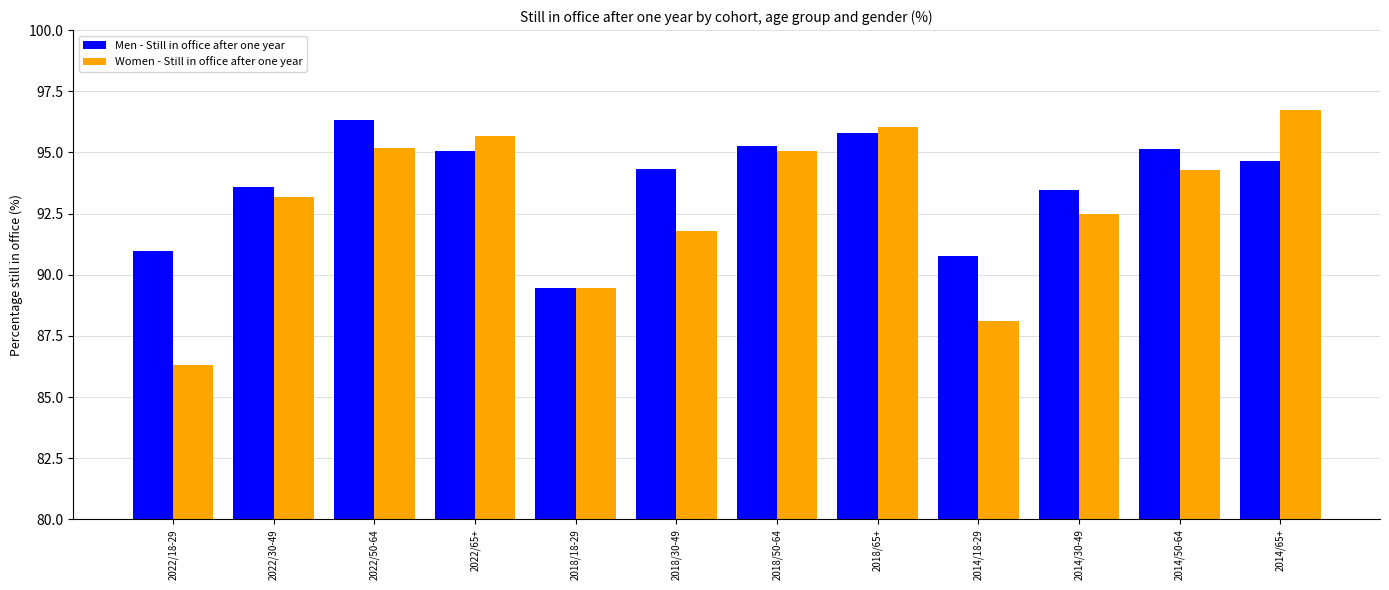

Rank the series at 2014/65+ from lowest to highest value.

Men - Still in office after one year, Women - Still in office after one year